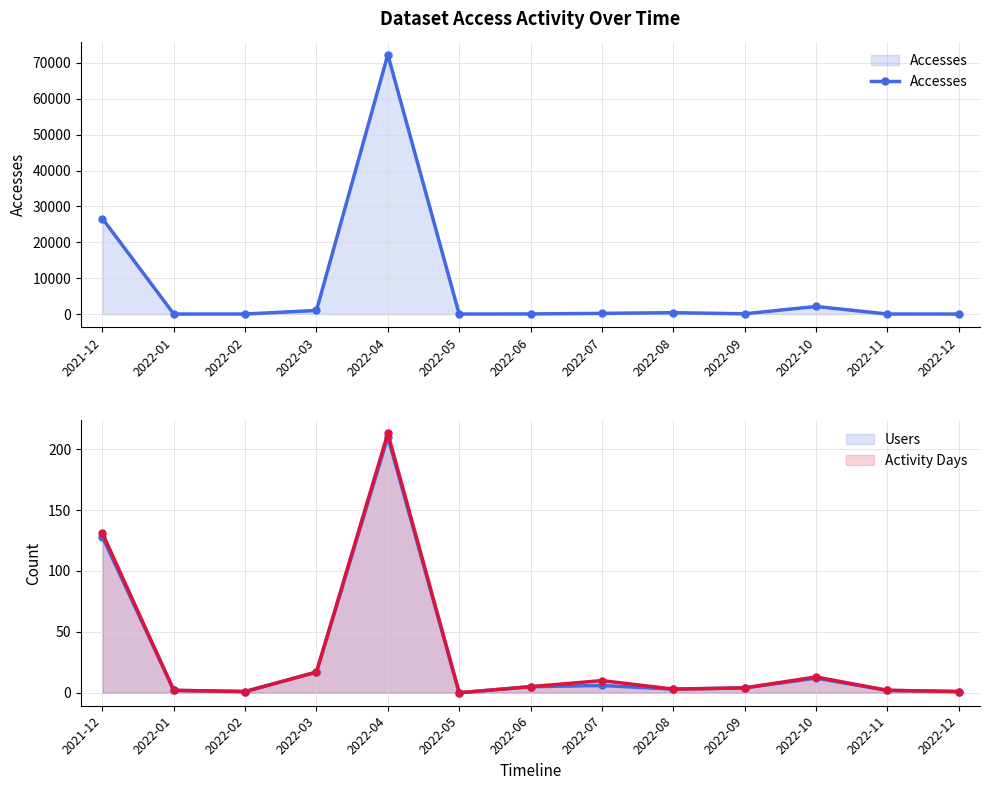

Count the number of data series in this chart.

3